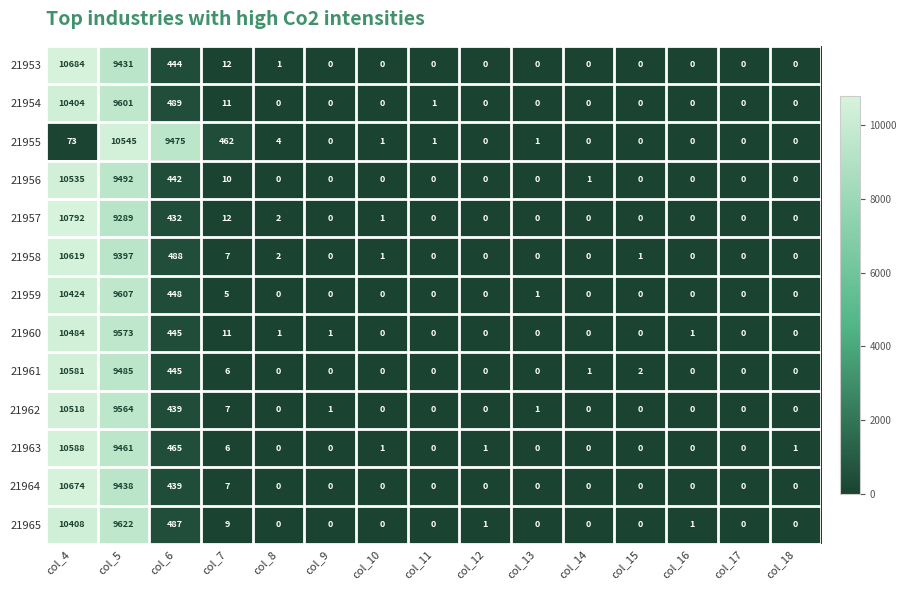

Rank the series by their maximum value, from highest to lowest.

21957, 21953, 21964, 21958, 21963, 21961, 21955, 21956, 21962, 21960, 21959, 21965, 21954